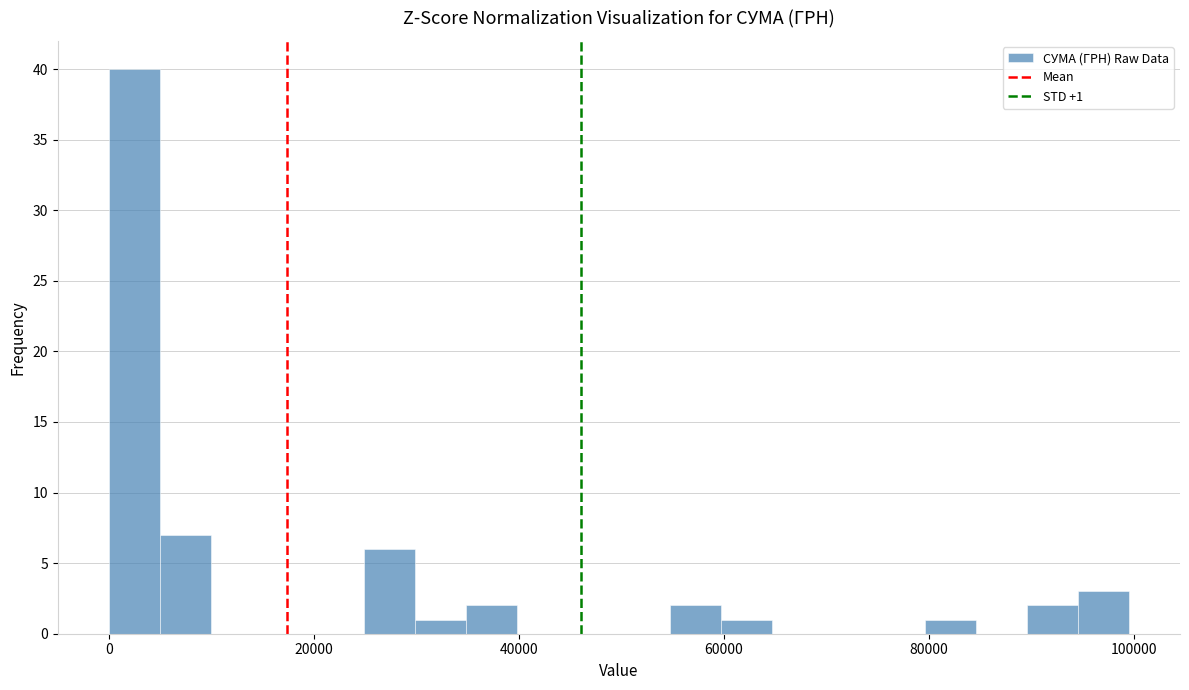

Around what value on the x-axis is the tallest bar? Give the approximate position of its centre, as read against the axis.

2000